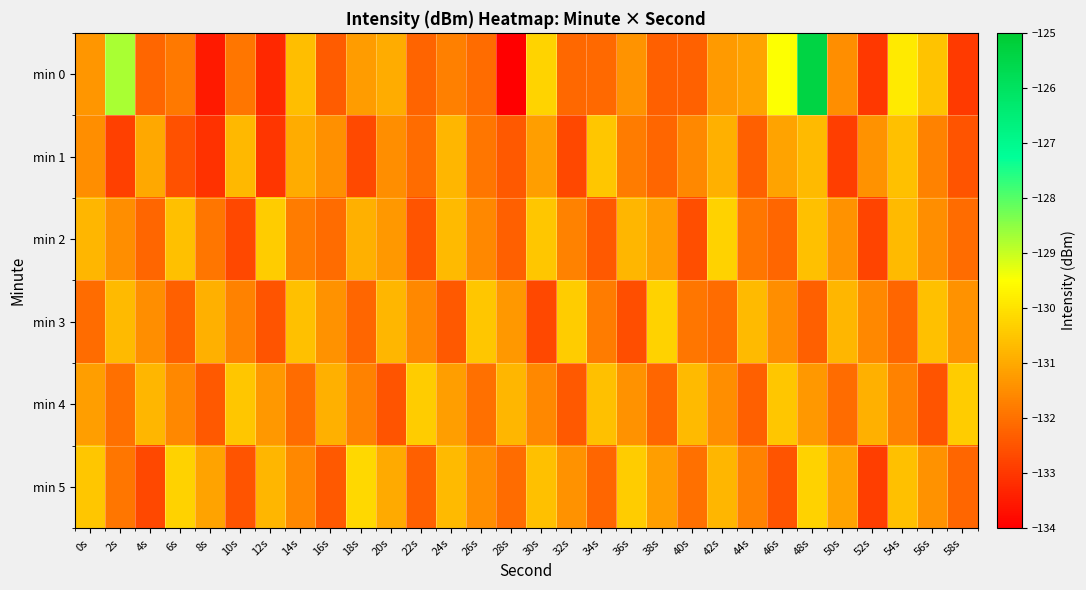

What is the maximum value shown in the chart?

-125.4